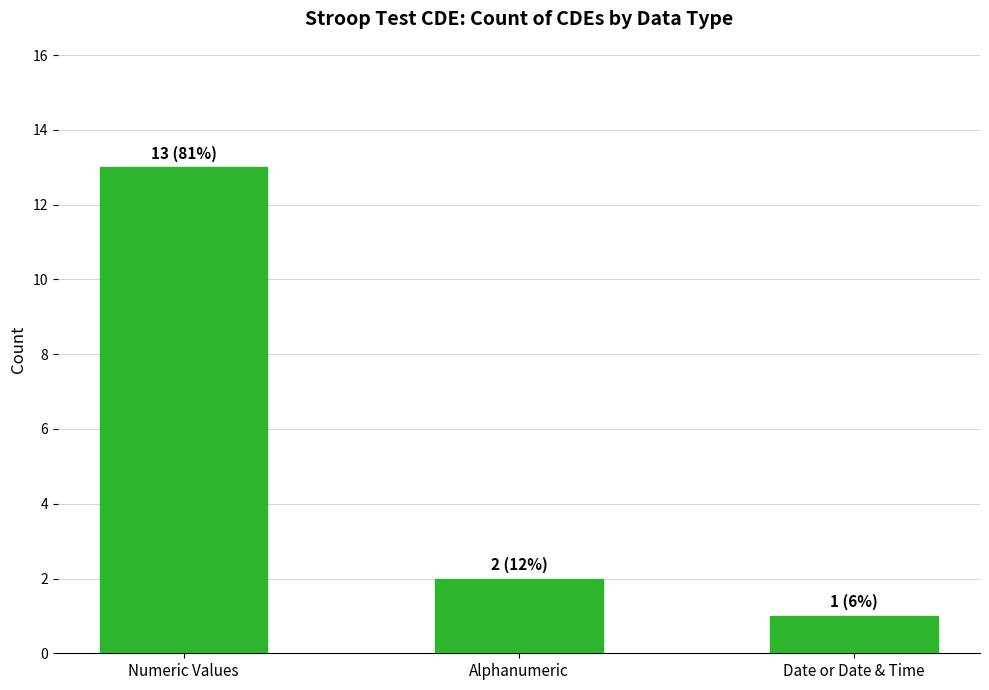

How many data points are less than 2?

1